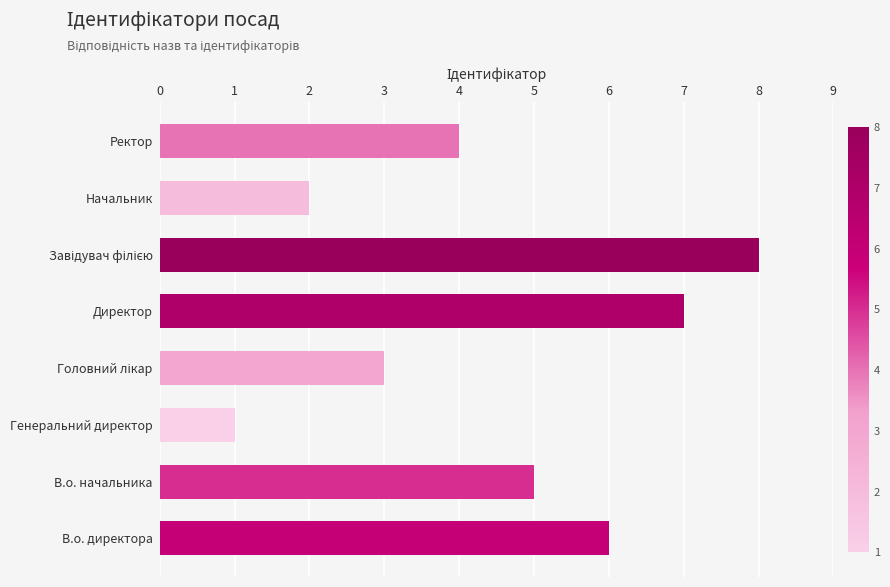

What is the minimum value shown in the chart?

1